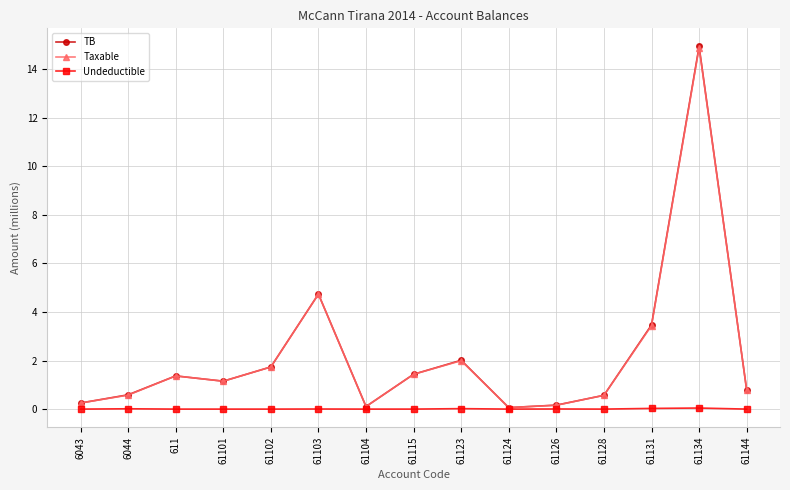

Where is the first local minimum for TB?

61101